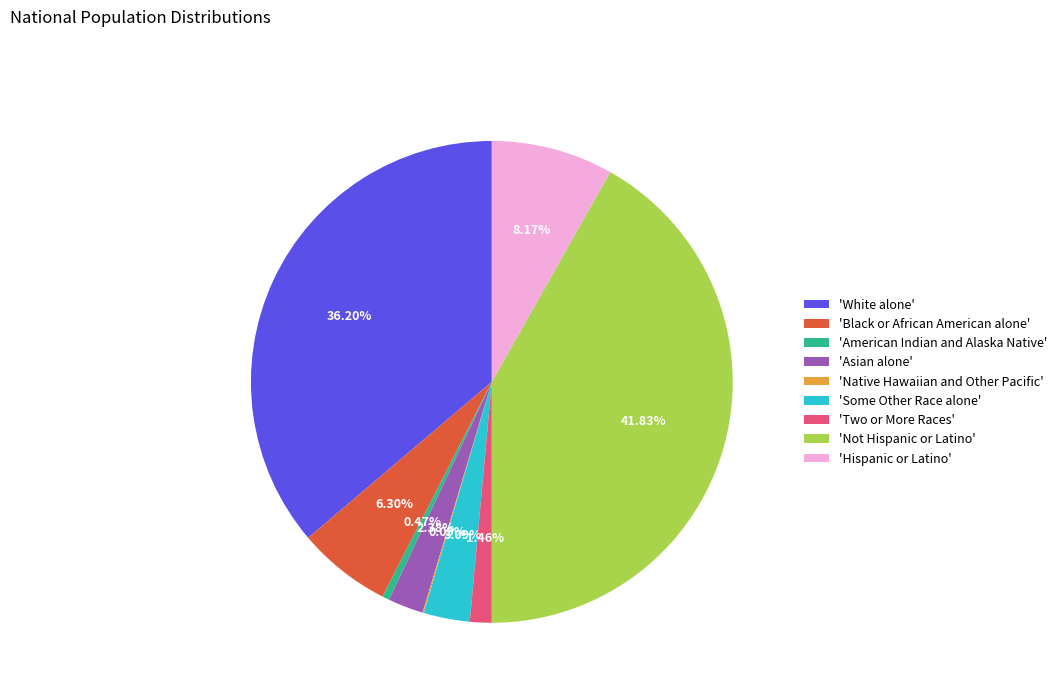

Do 'Black or African American alone' and 'White alone' together represent more than half of the pie?

No